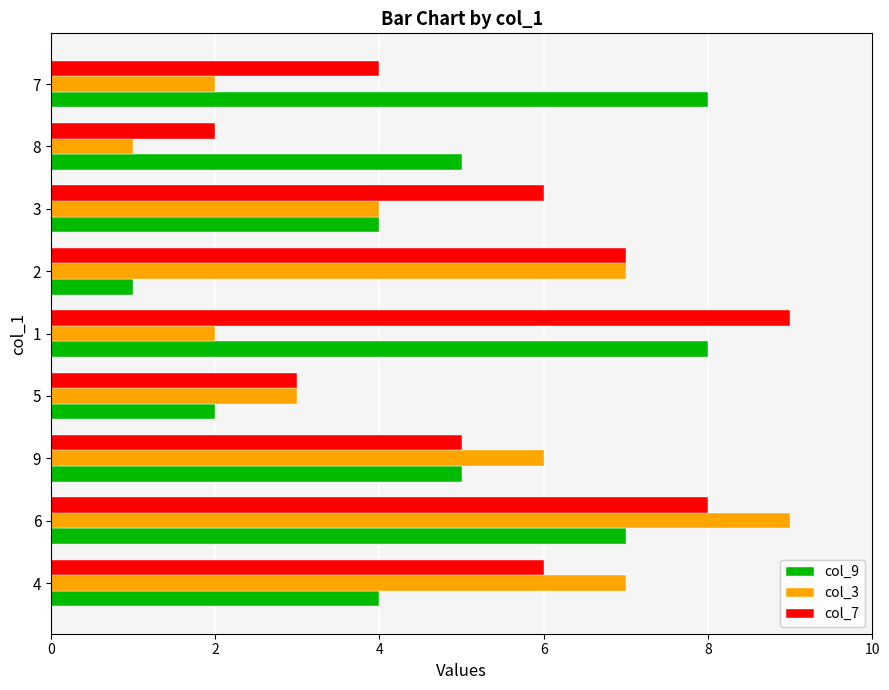

Rank the series at 7 from lowest to highest value.

col_3, col_7, col_9